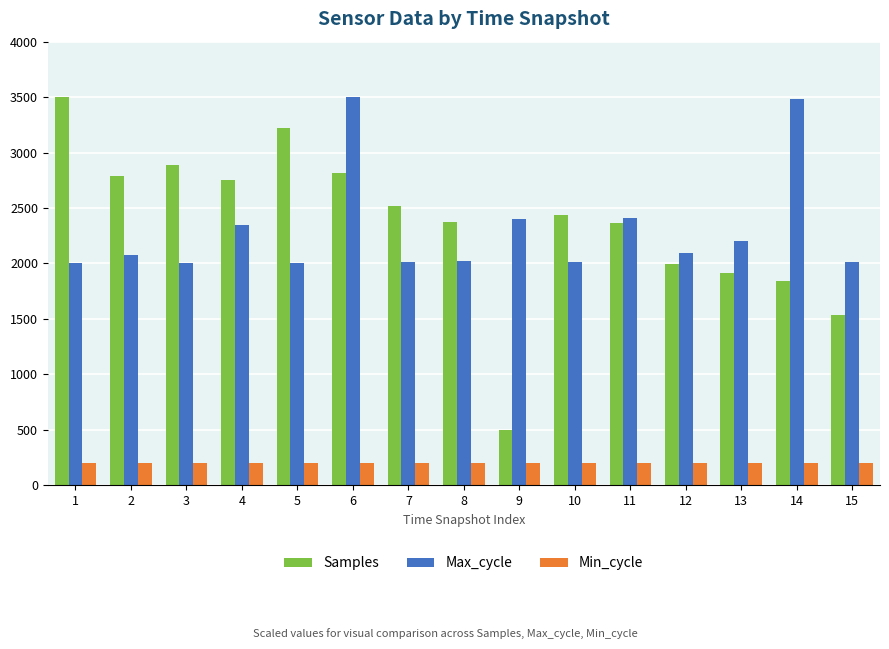

What is the value of the Min_cycle bar at the 9th from the left?

200.0